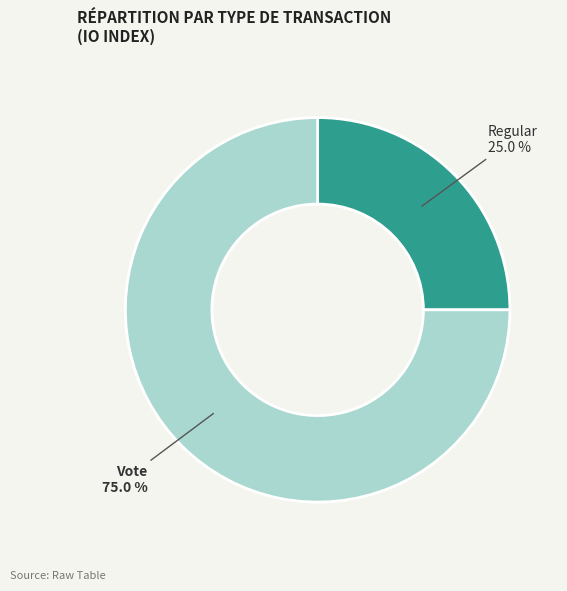

To the nearest percent, what percentage of the pie is Vote?

75%